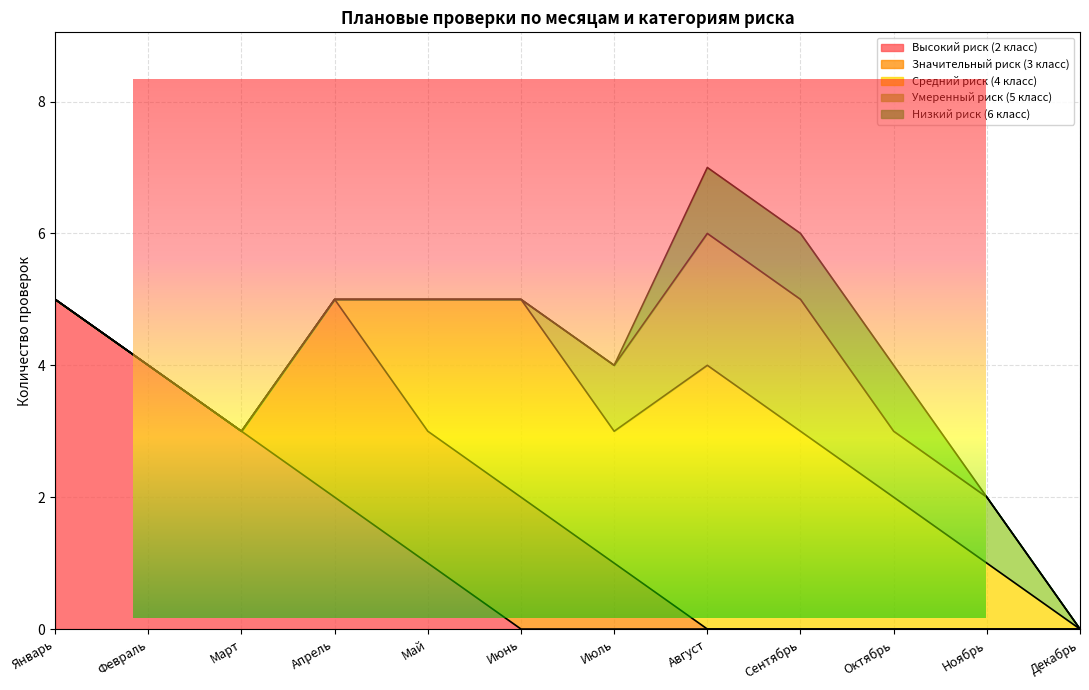

The value of Значительный риск (3 класс) at Сентябрь is 0. True or false?

True